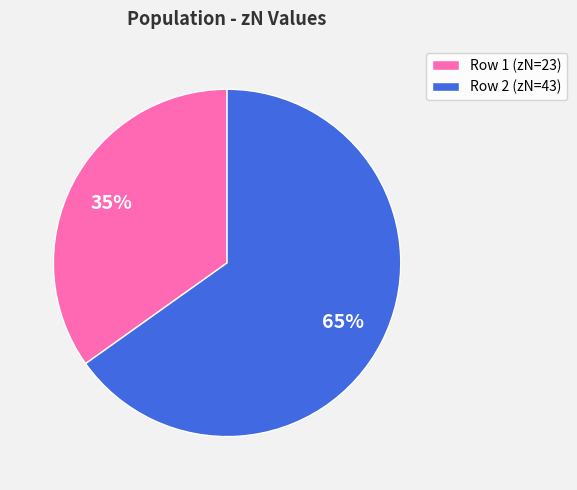

How many slices are in this pie chart?

2